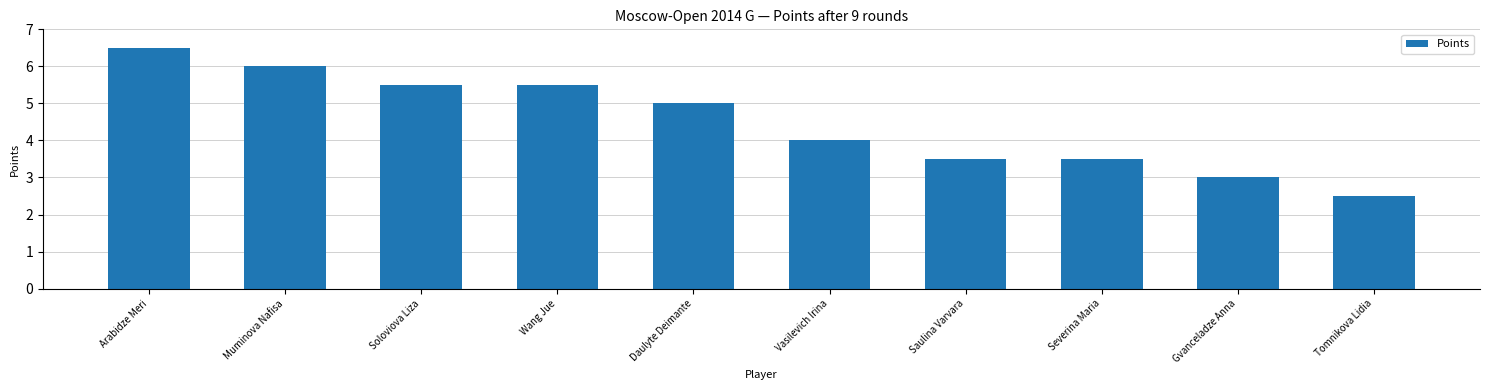

How many bars are there in total?

10